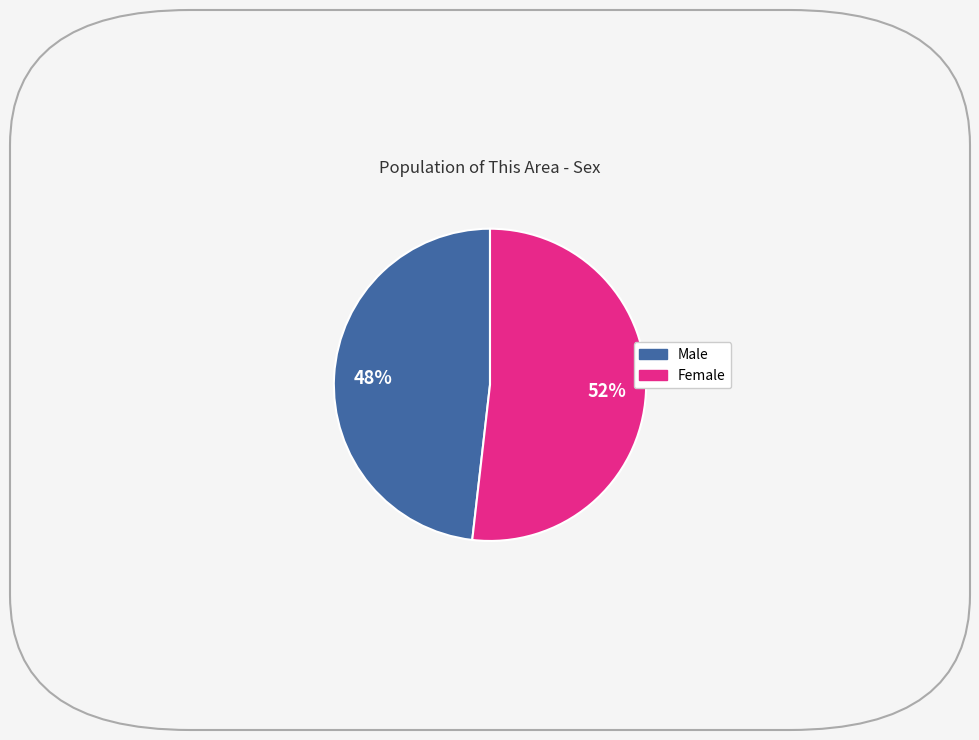

To the nearest percent, what is the difference between the Female and Male slice percentages?

4%